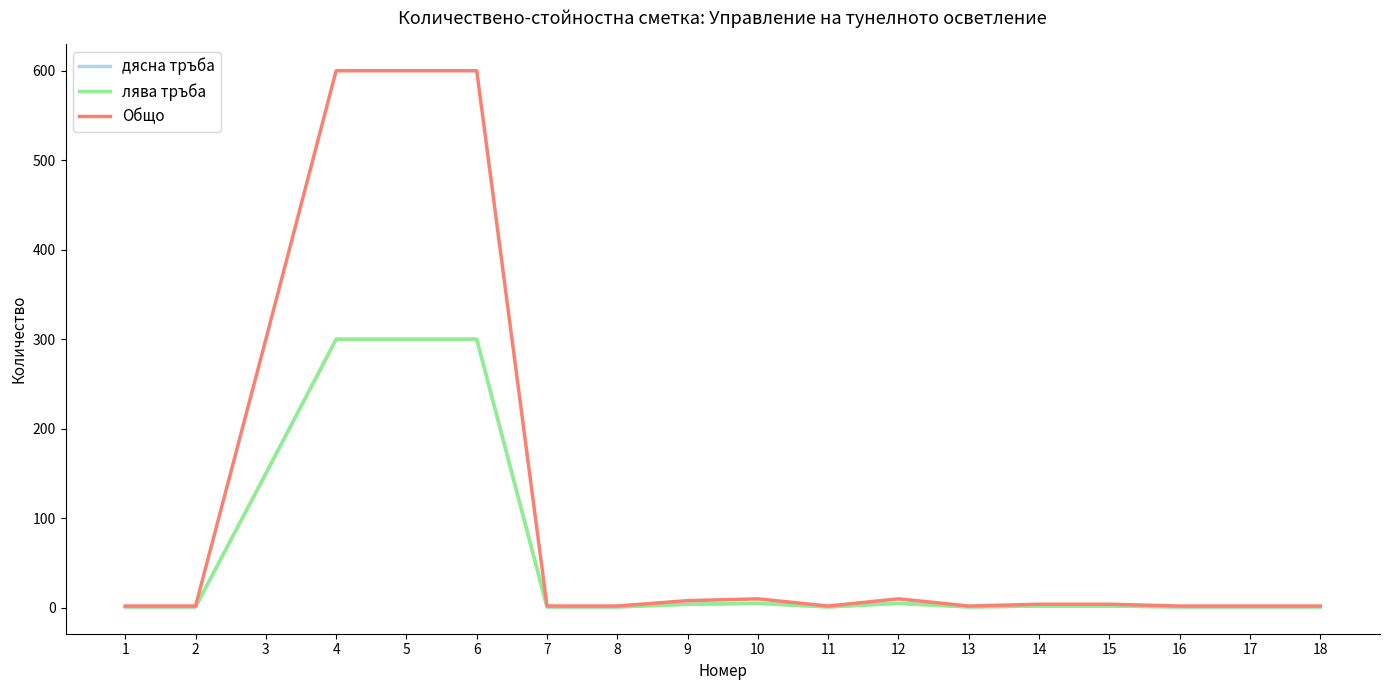

How many data points in дясна тръба are less than 2?

9